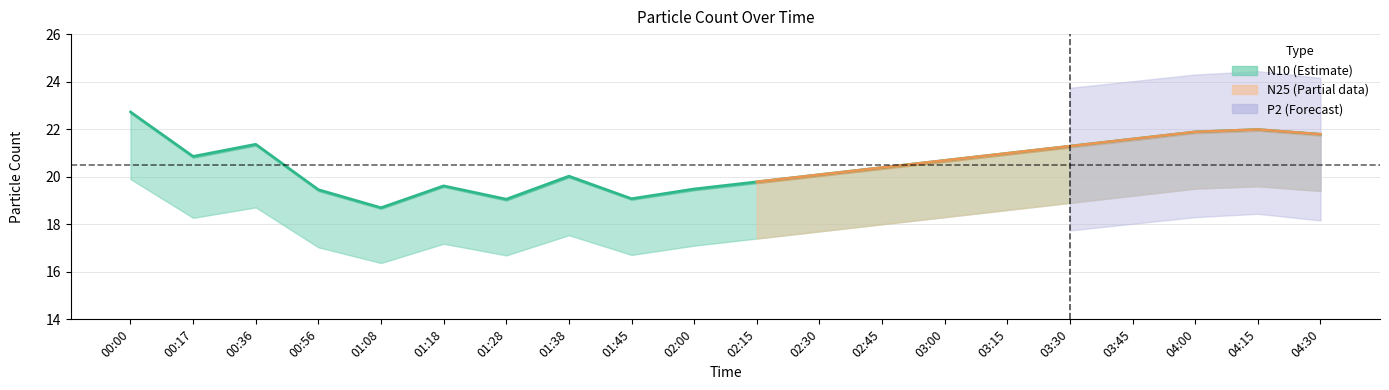

What is the label of the 4th point from the left?

00:56